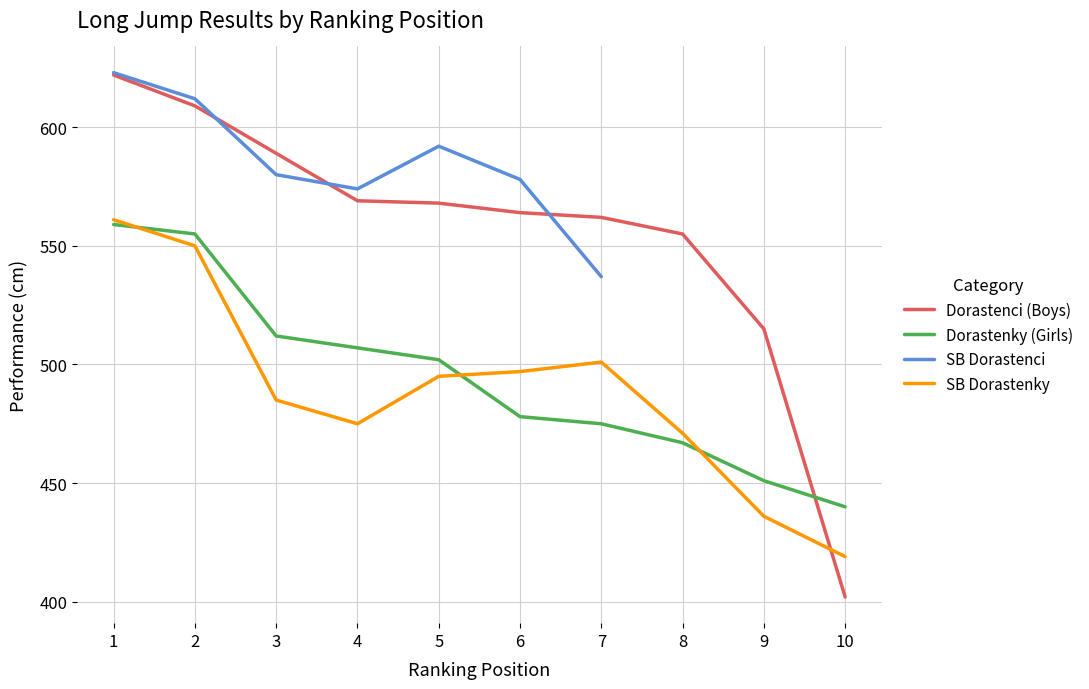

What is the value of the Dorastenci (Boys) point at the 10th from the left?

402.0